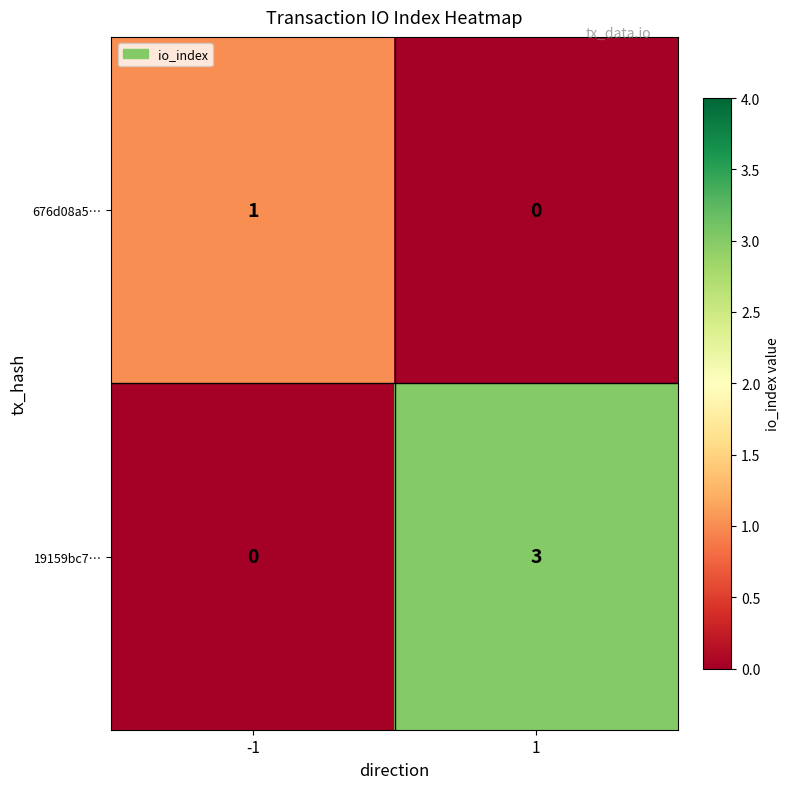

What is the spread (max minus min) of values at 1?

3